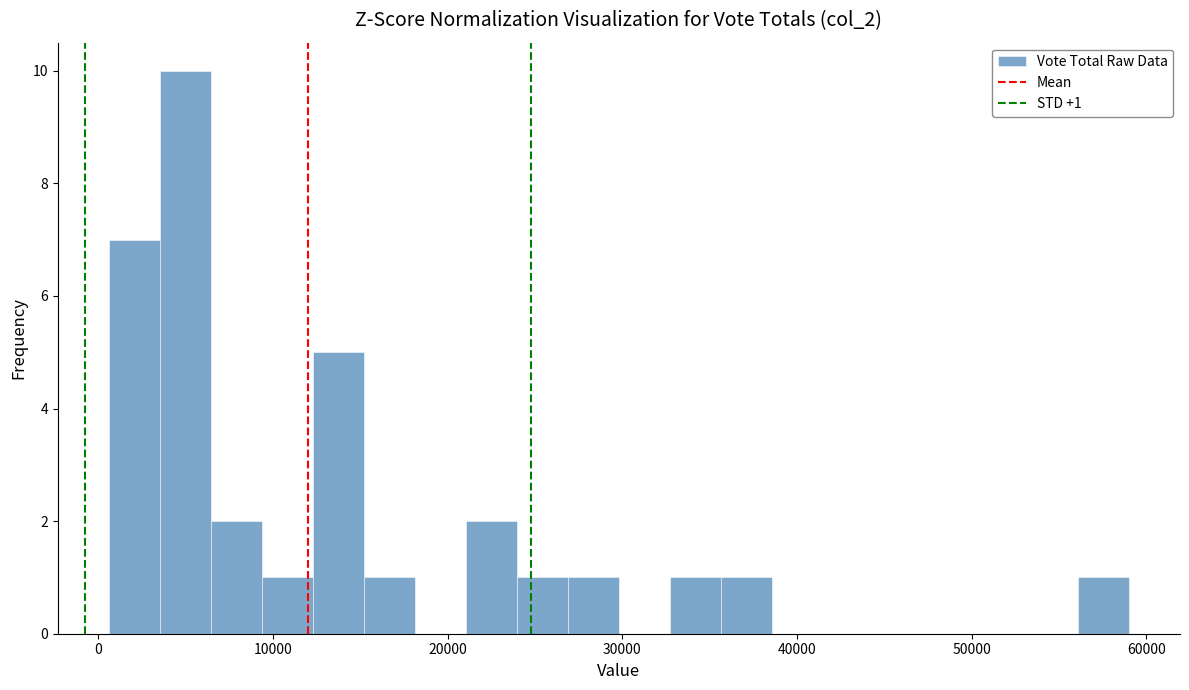

Read against the x-axis, roughly where is the centre of the tallest bar?

5000